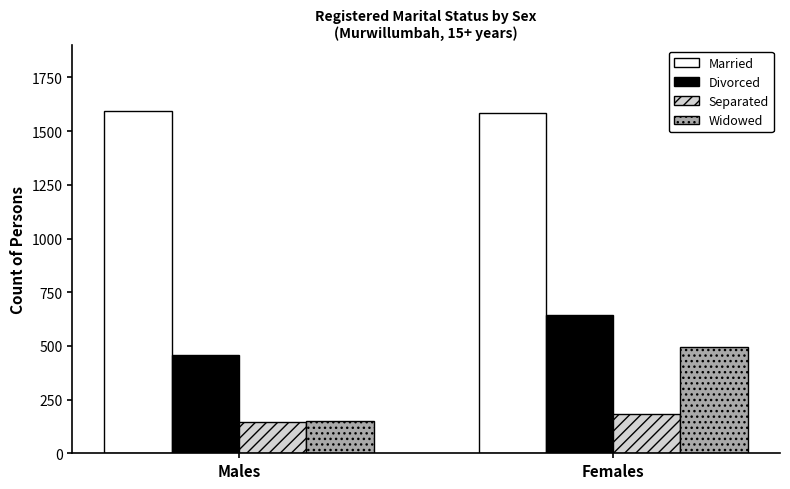

Which series has the largest range (max minus min)?

Widowed